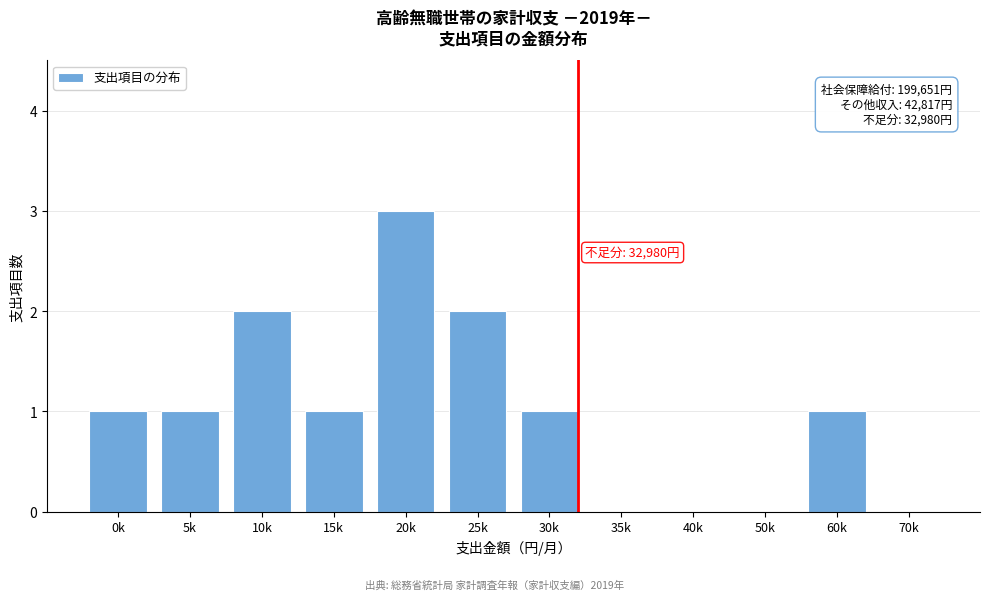

Reading left to right, transcribe all the data shown in this chart.

0k=1	5k=1	10k=2	15k=1	20k=3	25k=2	30k=1	35k=0	40k=0	50k=0	60k=1	70k=0